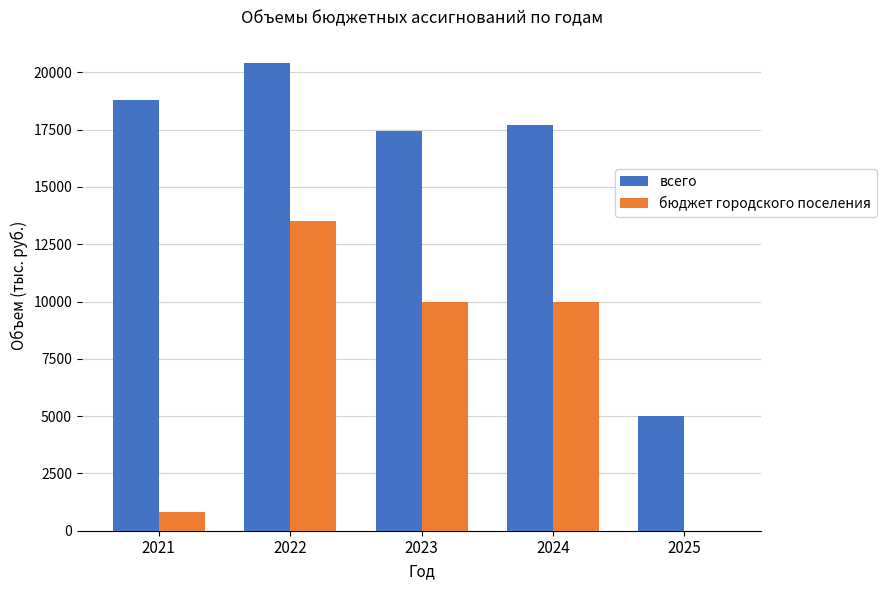

Is the value of бюджет городского поселения at 2024 greater than the value of всего at 2023?

No